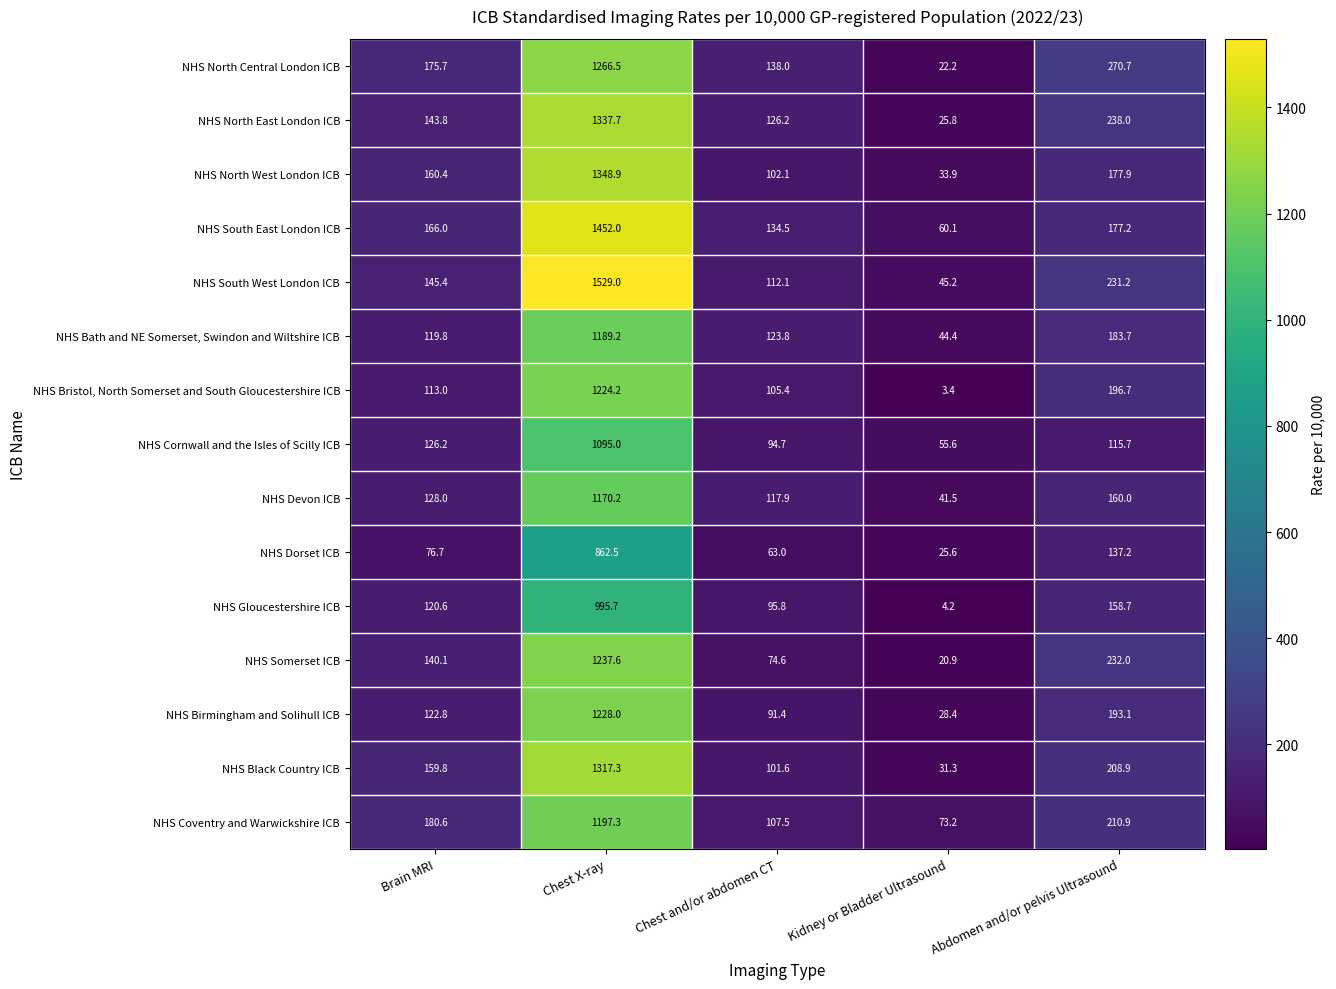

How many values in the NHS Black Country ICB series exceed 159?

3